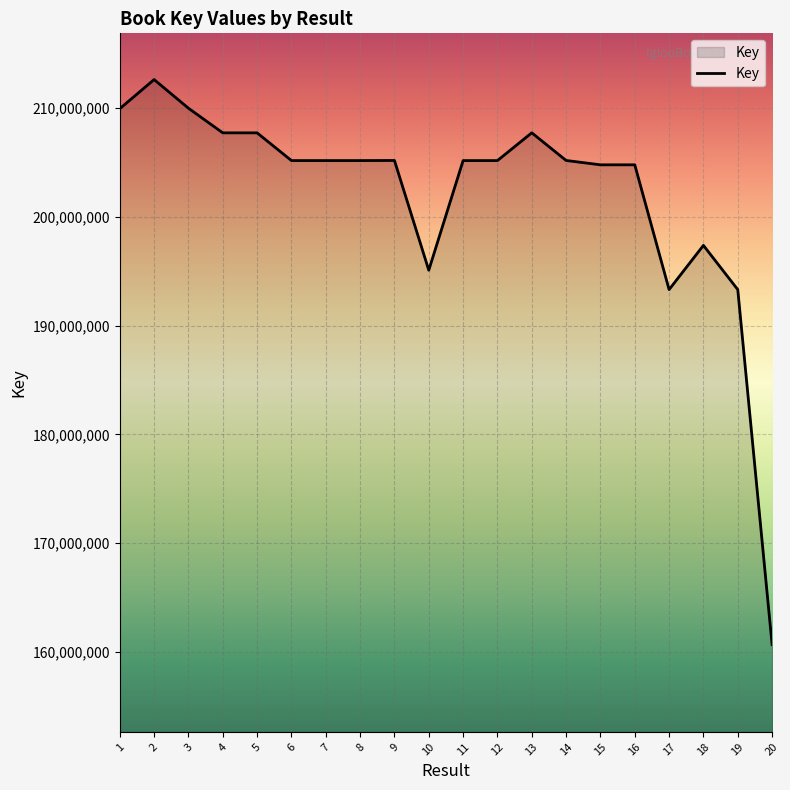

The chart shows a value of 204798596 at 15. True or false?

True